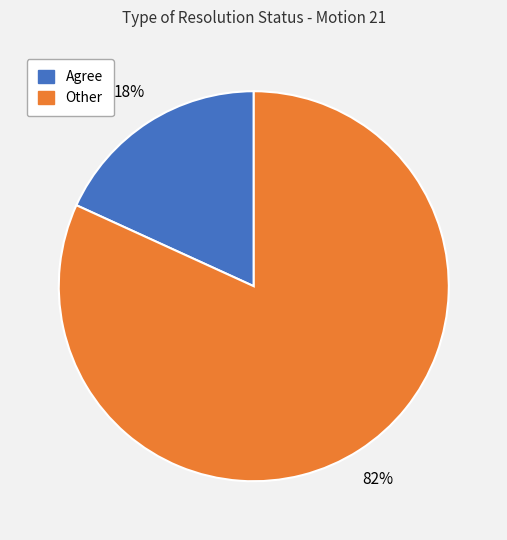

To the nearest percent, what is the difference between the largest and smallest slice percentages?

64%